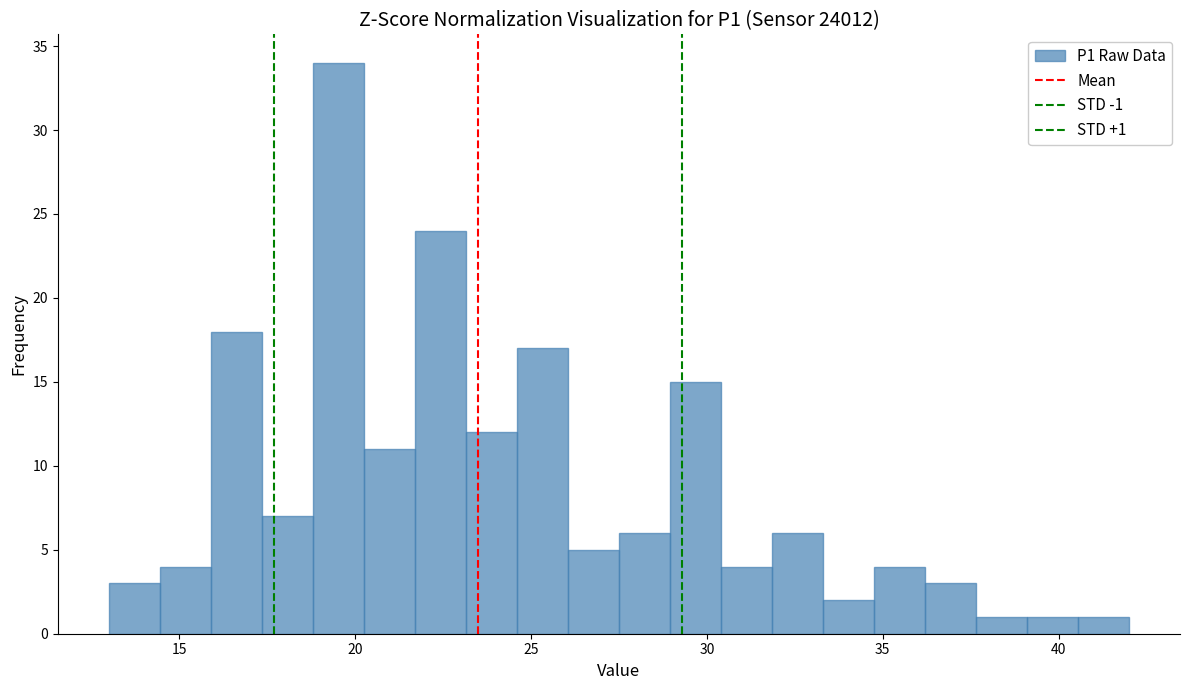

Read against the x-axis, roughly where is the centre of the tallest bar?

19.5